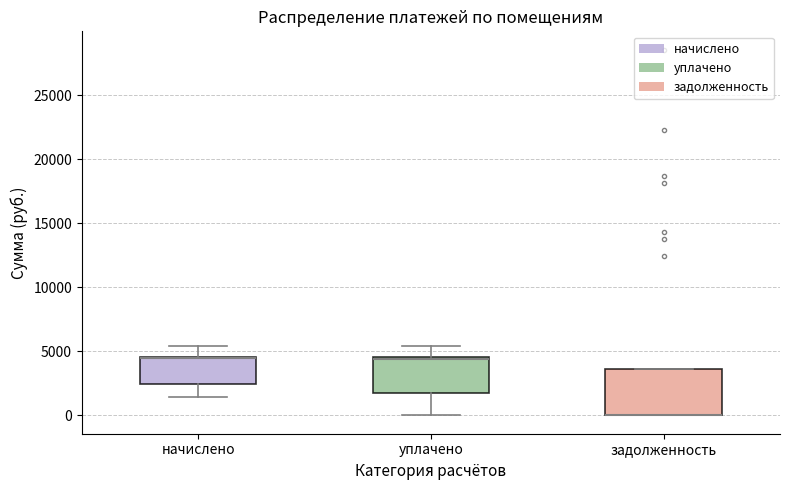

Reading left to right, read every box against the y-axis: the position of its median line, the range the box covers, and the ends of its whiskers. The values are not printed on the chart, so give them approximately, as read against the axis.

начислено: median 4500 (drawn on the box's upper edge), box 2500 to 4500, whiskers 1500 to 5500
уплачено: median 4500, box 2000 to 4500, whiskers 0 to 5500
задолженность: median 0 (drawn on the box's lower edge), box 0 to 3500, whiskers 0 to 3500